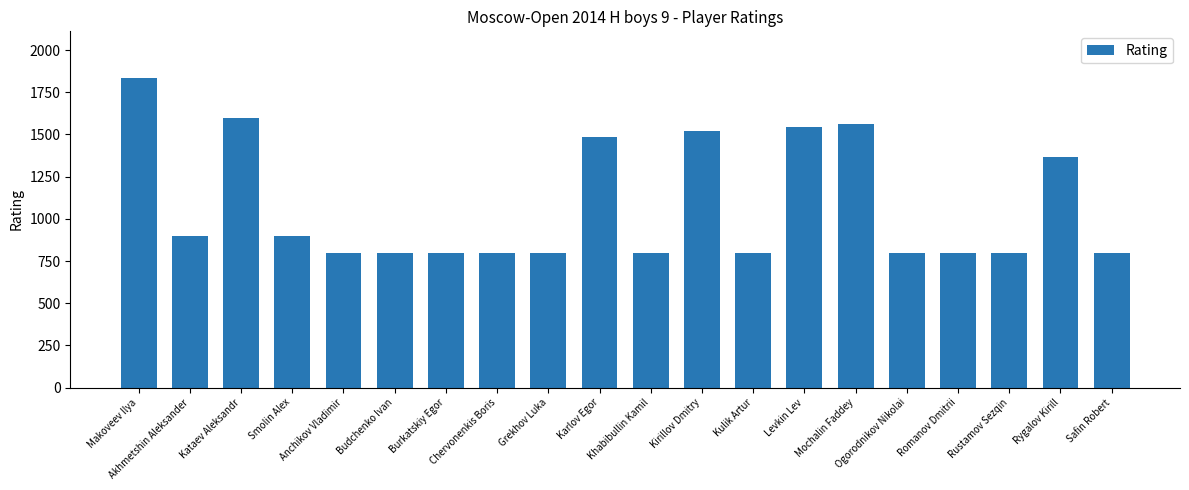

What is the smallest value displayed?

800